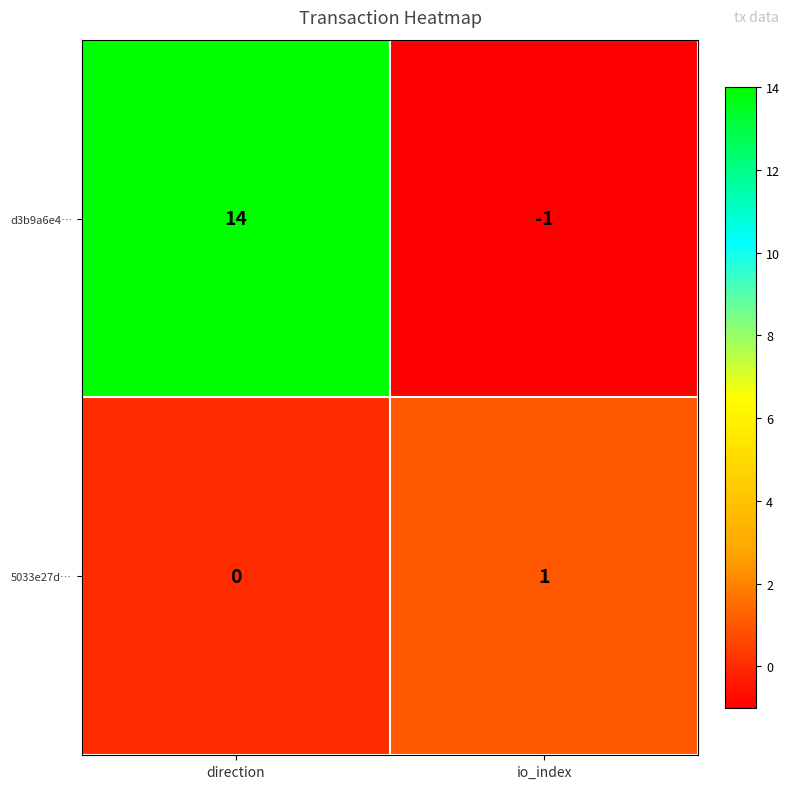

Which category has the lowest value in the 5033e27d… series?

direction